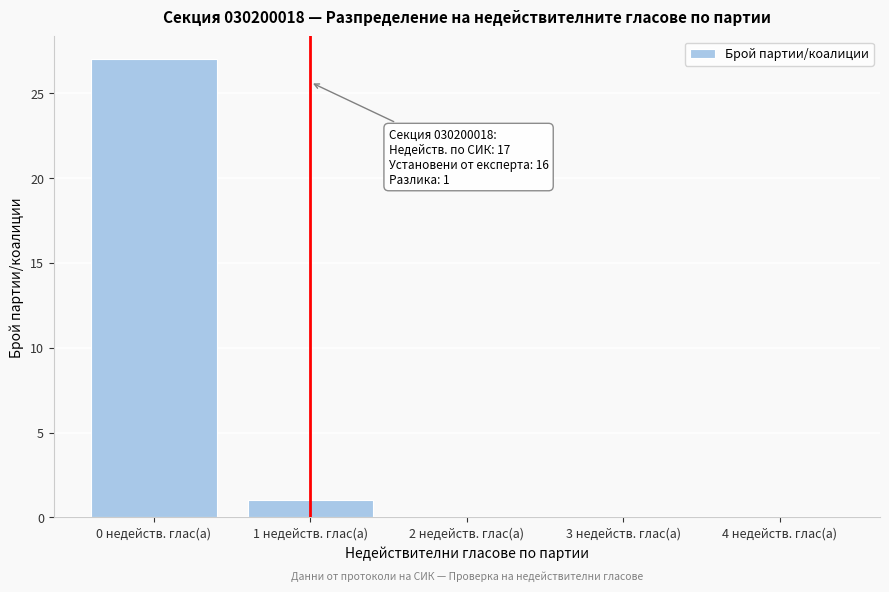

Reading left to right, transcribe all the data shown in this chart.

0 недейств. глас(а)=27	1 недейств. глас(а)=1	2 недейств. глас(а)=0	3 недейств. глас(а)=0	4 недейств. глас(а)=0